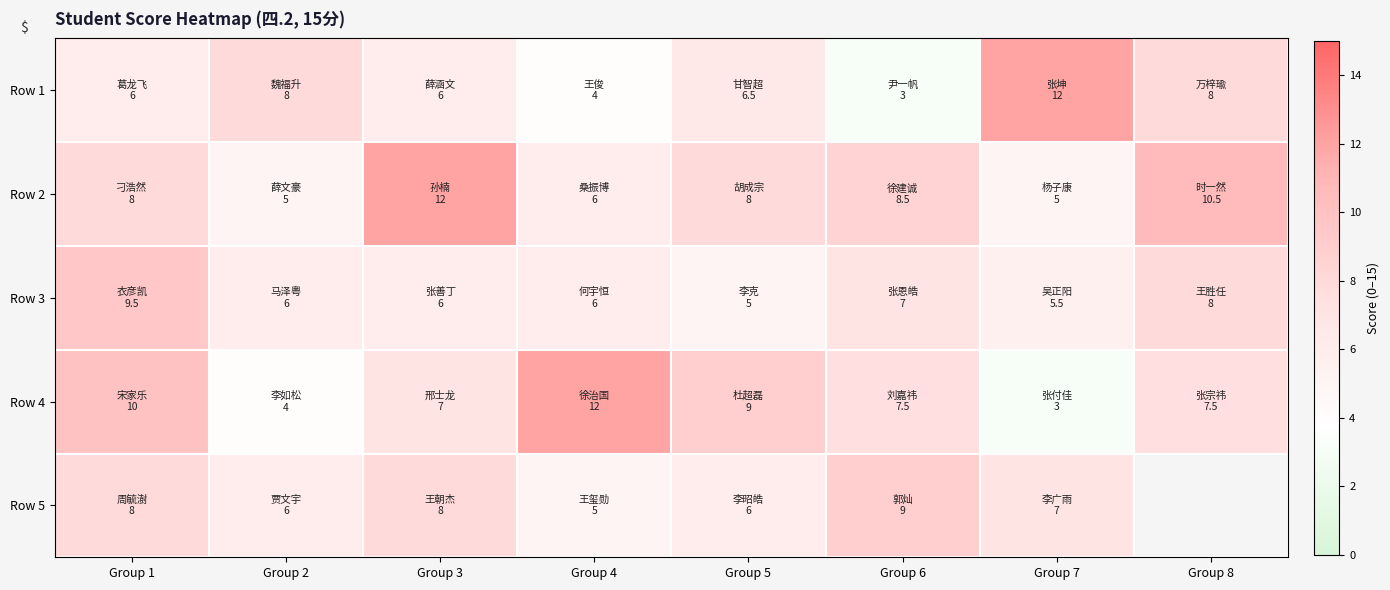

Is the value of Row 5 at Group 2 greater than the value of Row 1 at Group 5?

No